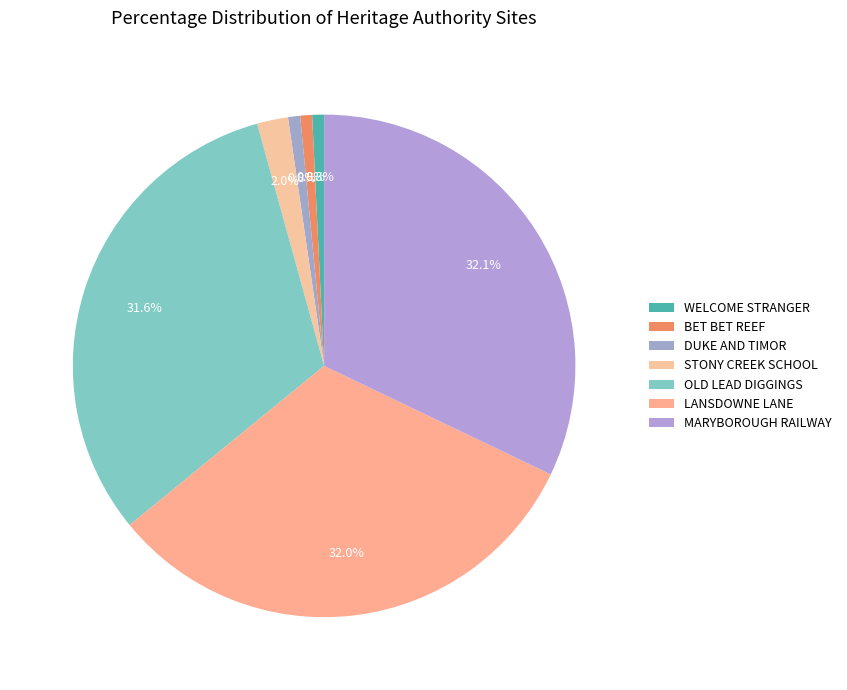

Count the number of slices in the pie.

7